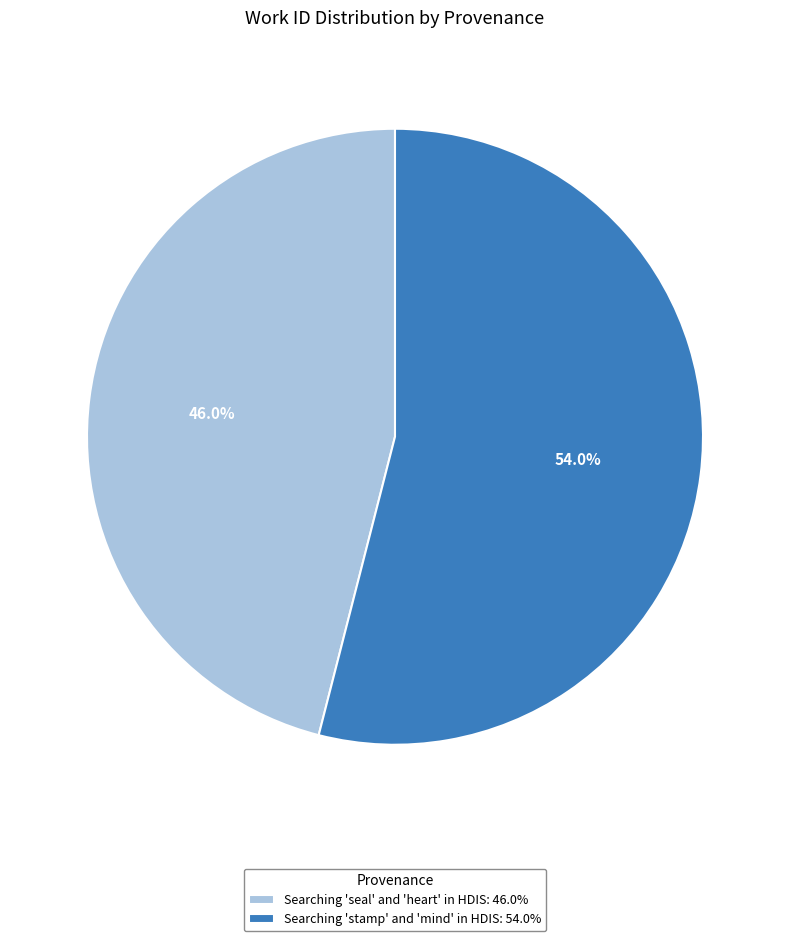

How many slices are in this pie chart?

2